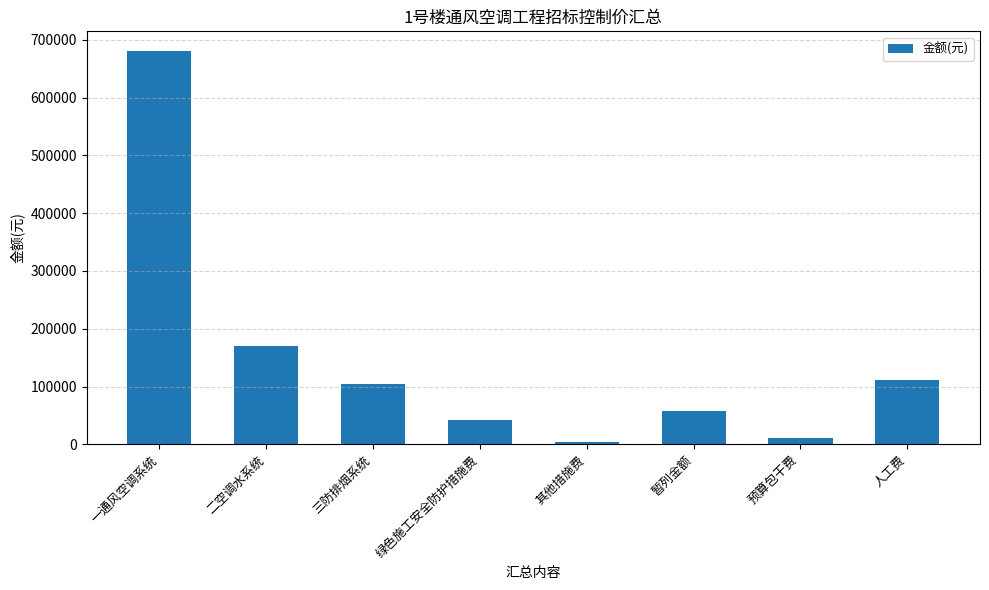

Between 其他措施费 and 三防排烟系统, which is larger?

三防排烟系统